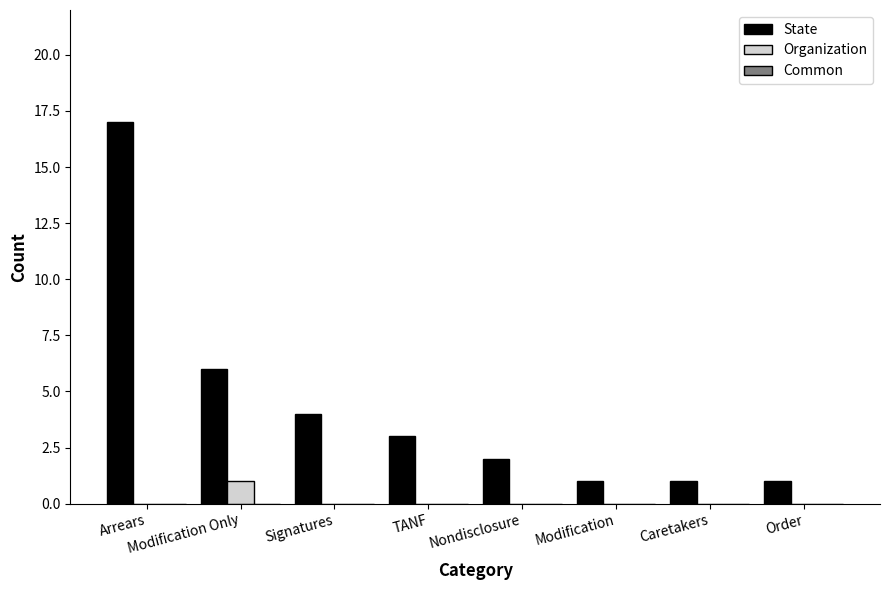

The value of State at Nondisclosure is 1. True or false?

False